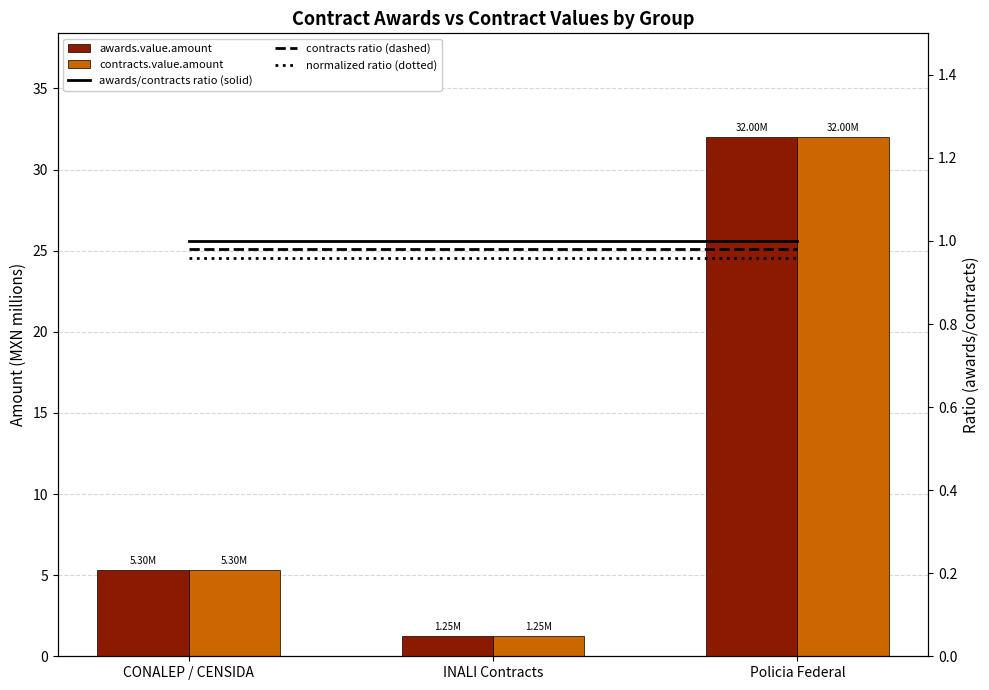

What is the label of the 1st bar from the left?

CONALEP / CENSIDA